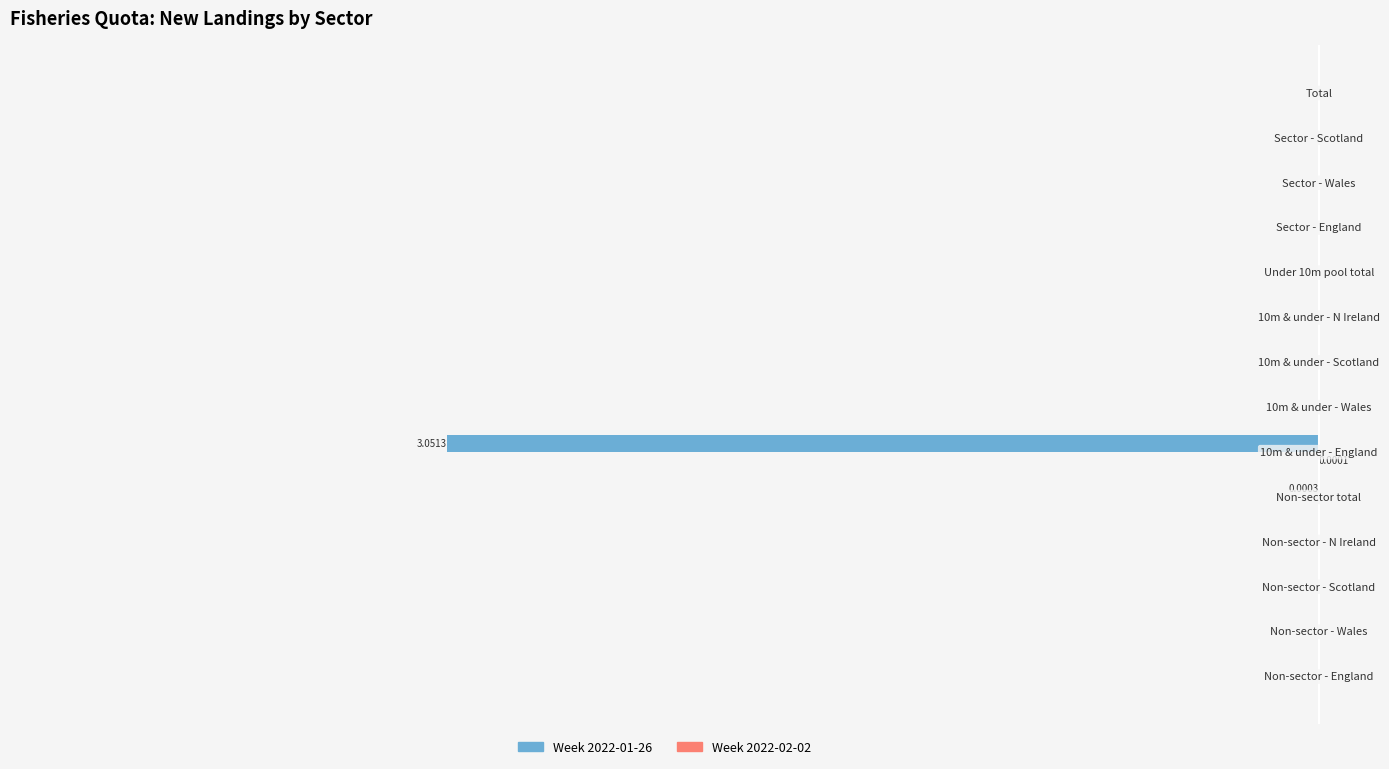

What position from the left is −3?

3